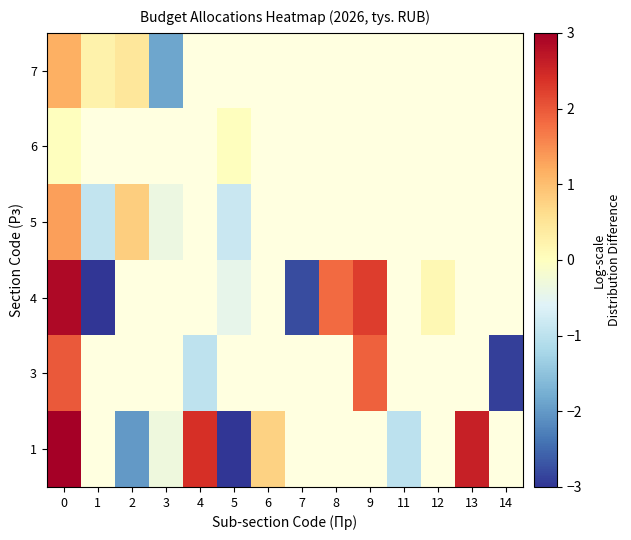

At which label is 1 closest to -1?

11